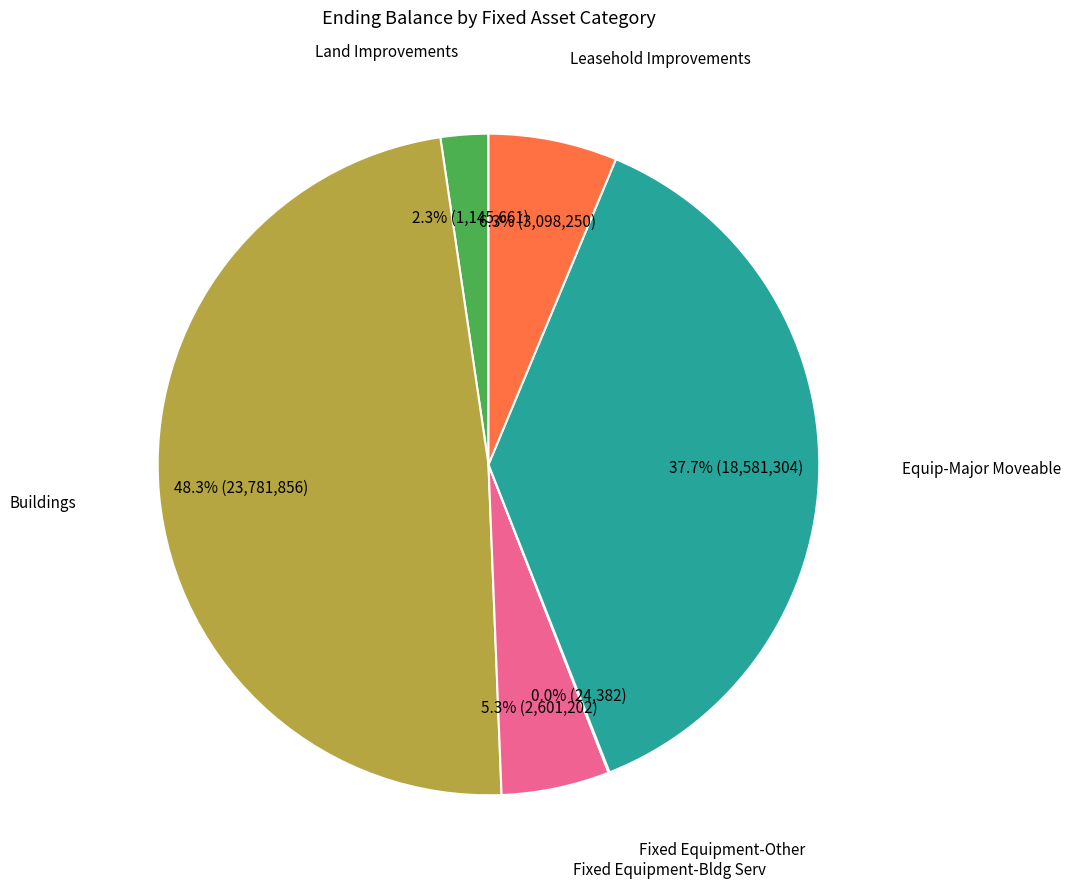

Which category has the biggest portion of the pie?

Buildings